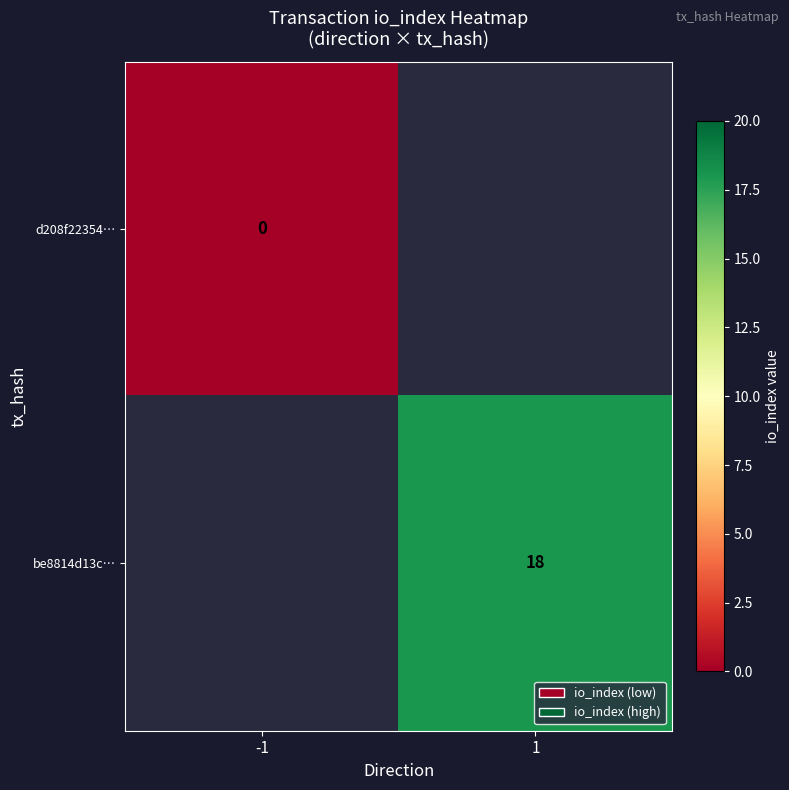

At which category does the chart reach its peak across all series?

1